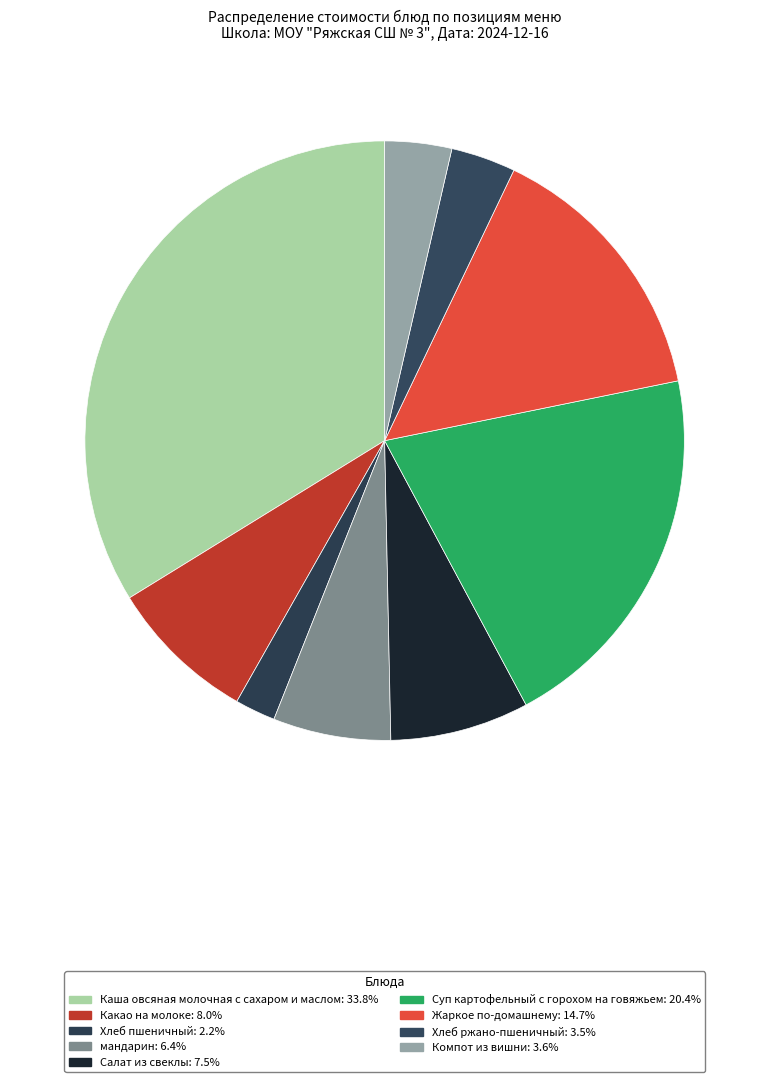

How many segments does this pie chart have?

9